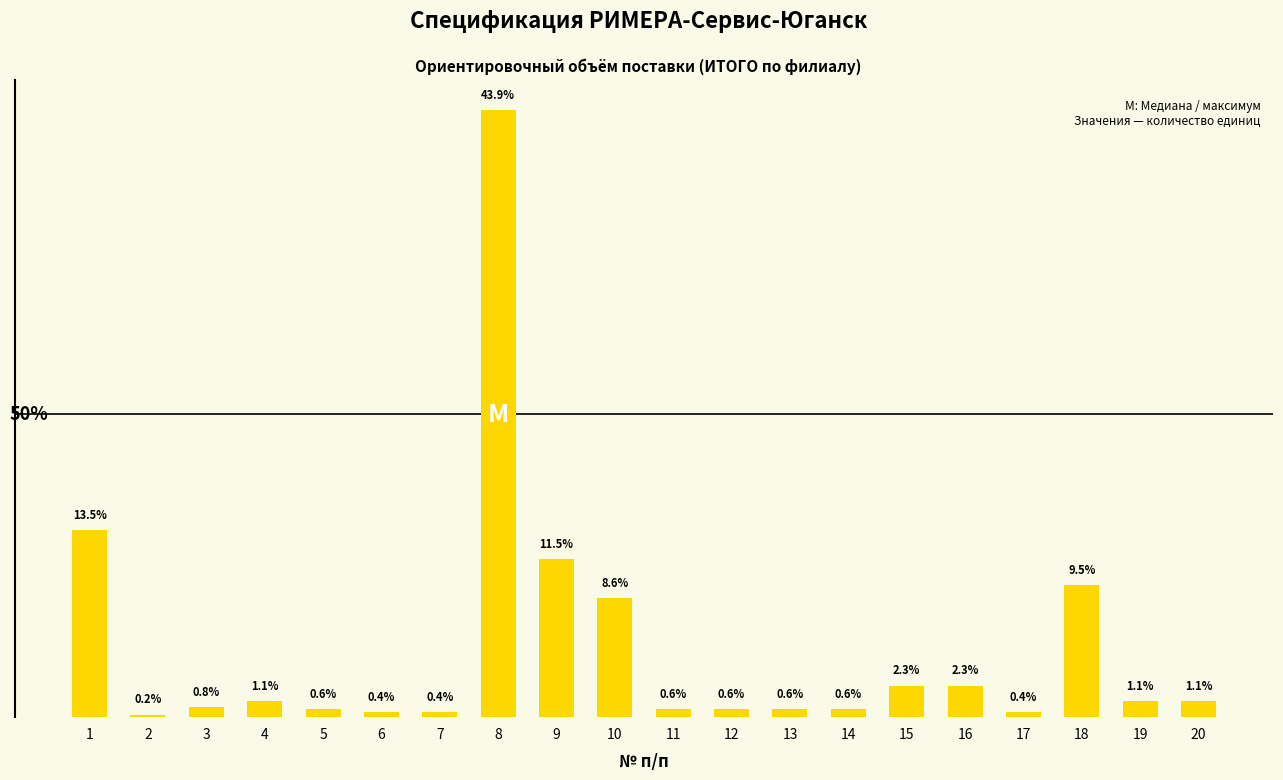

True or false: the data shows 4 at 11.

False